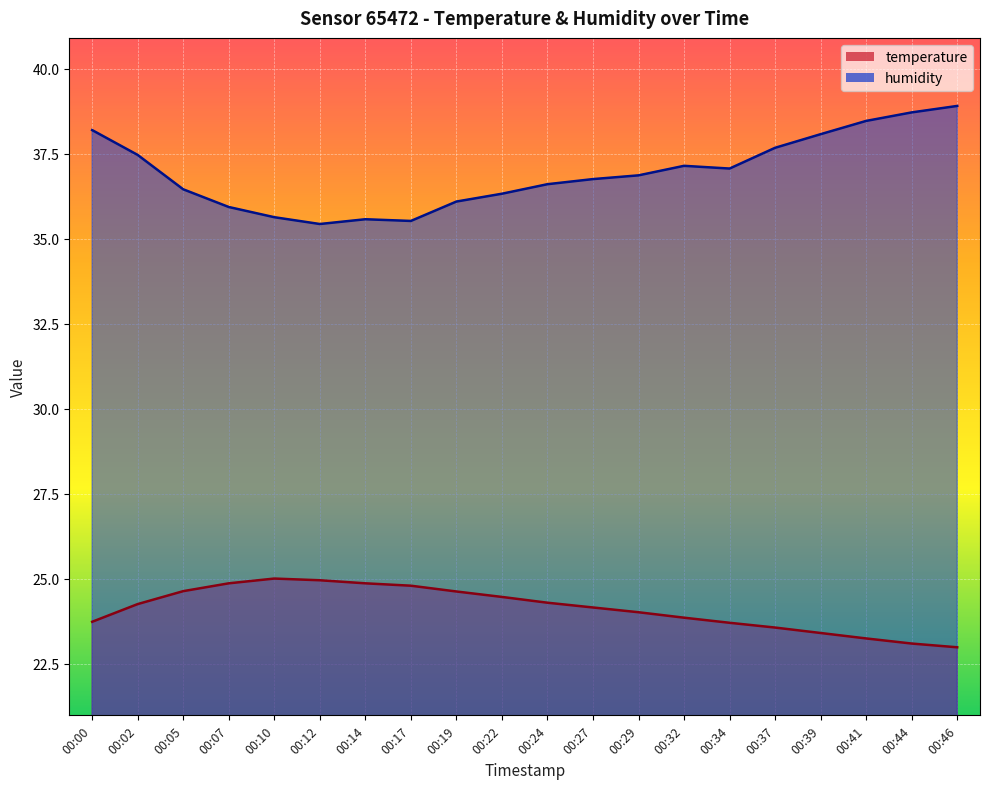

What is the total value across all series at 00:34?

60.8